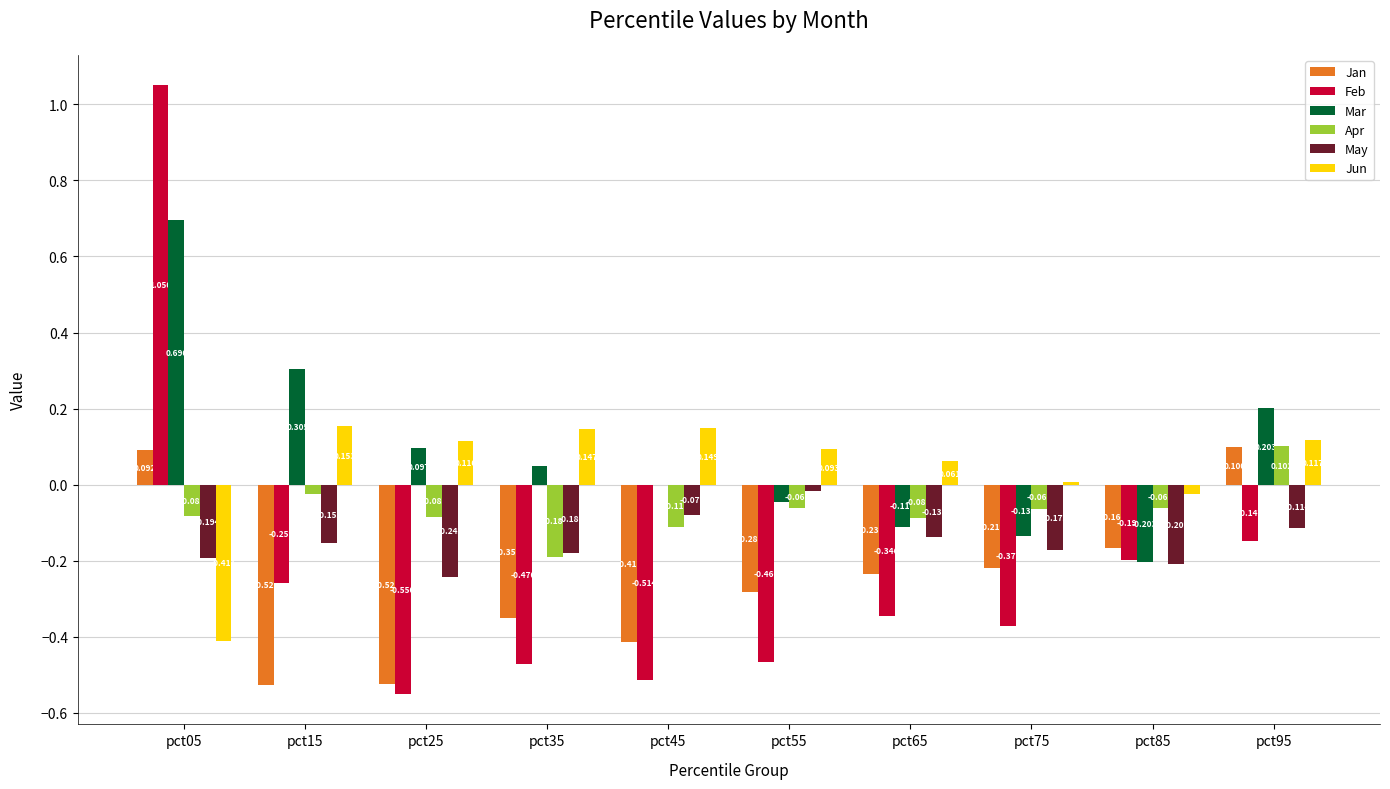

Which series has the largest total across all categories?

Mar